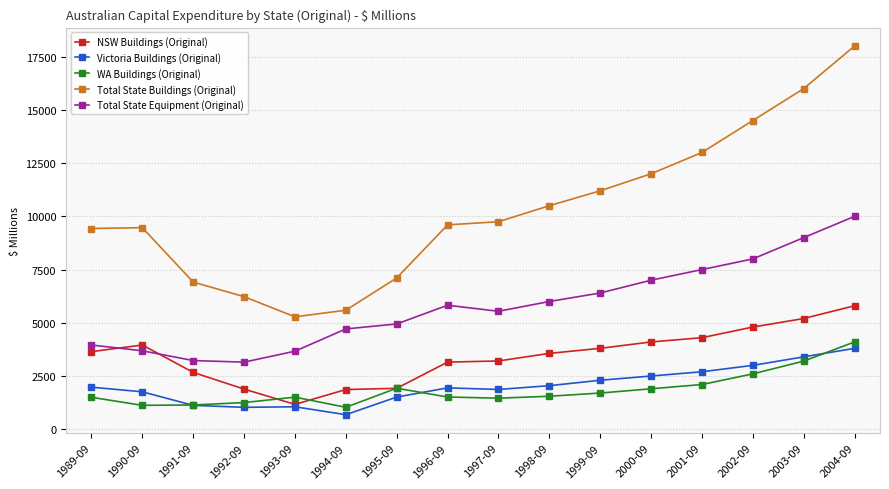

How many data points does each series have?

16